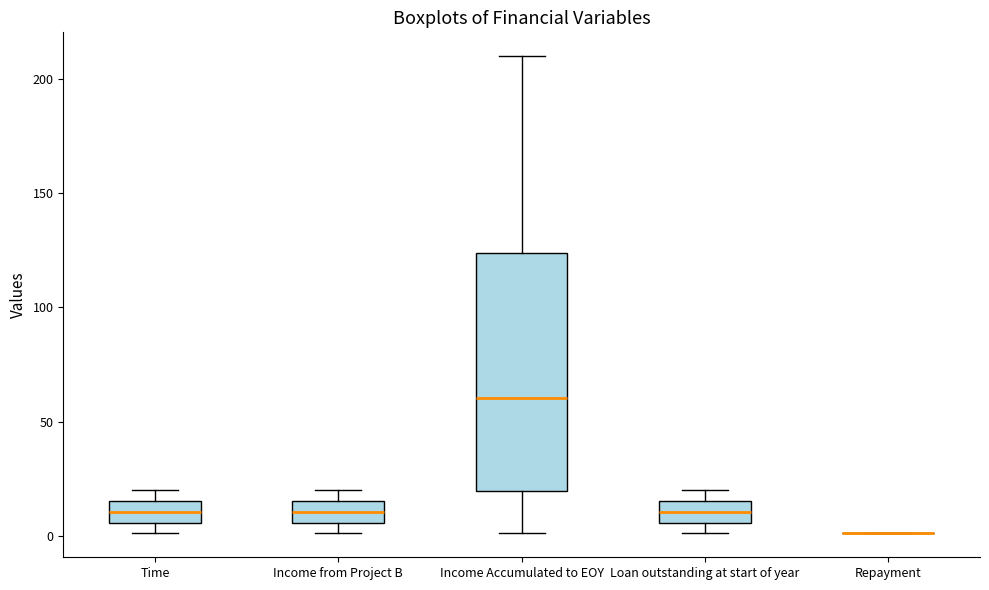

Reading left to right, read every box against the y-axis: the position of its median line, the range the box covers, and the ends of its whiskers. The values are not printed on the chart, so give them approximately, as read against the axis.

Time: median 10, box 5 to 15, whiskers 0 to 20
Income from Project B: median 10, box 5 to 15, whiskers 0 to 20
Income Accumulated to EOY: median 60, box 20 to 125, whiskers 0 to 210
Loan outstanding at start of year: median 10, box 5 to 15, whiskers 0 to 20
Repayment: box collapsed to a line at 0, whiskers 0 to 0